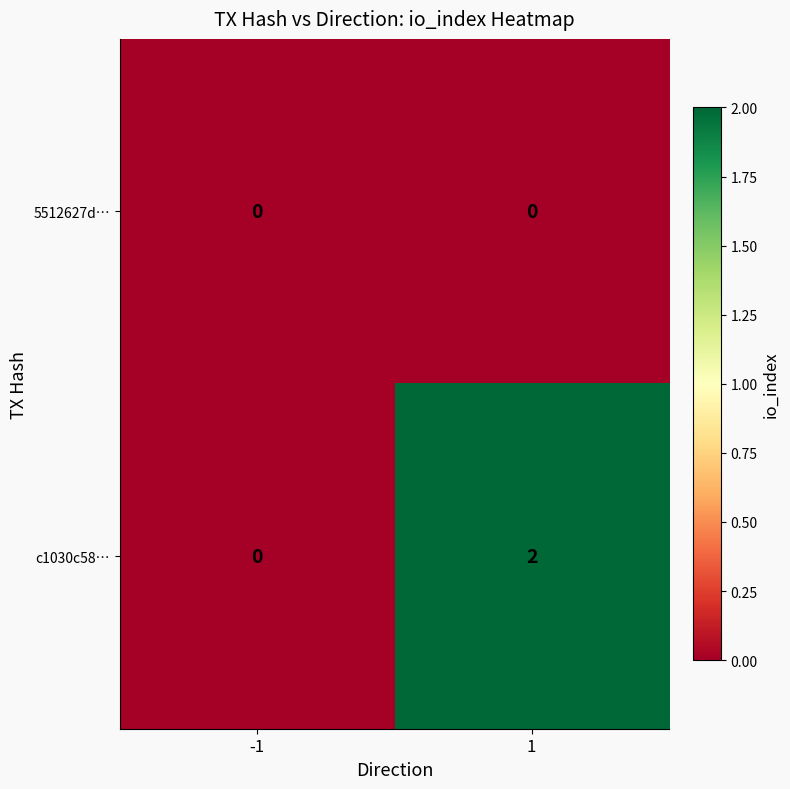

Reading right to left, list all the values displayed in this chart.

5512627d…: 1=0	-1=0
c1030c58…: 1=2	-1=0